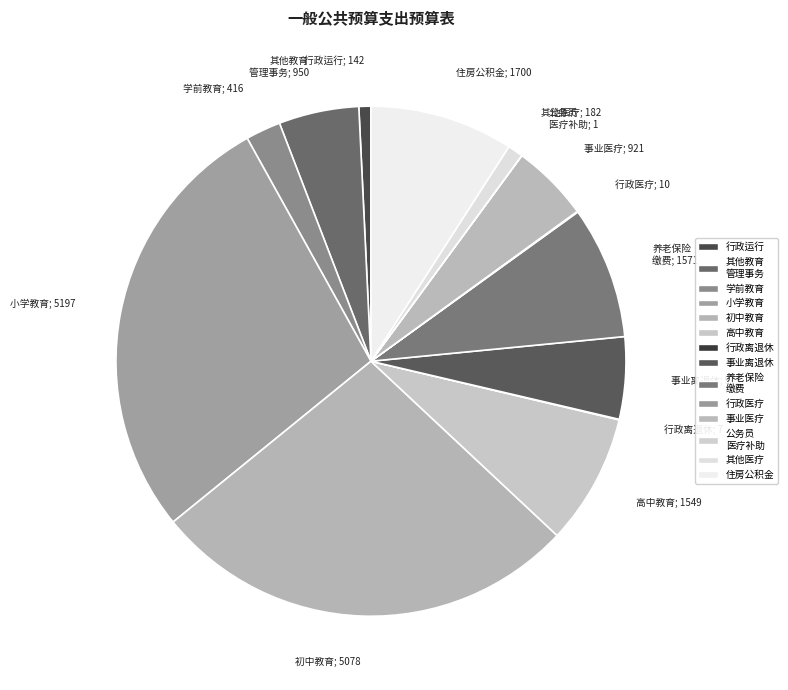

Count the number of slices in the pie.

14